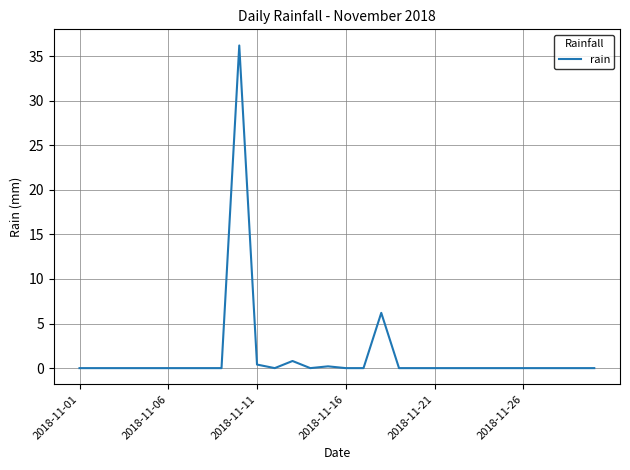

What is the greatest value displayed?

36.2